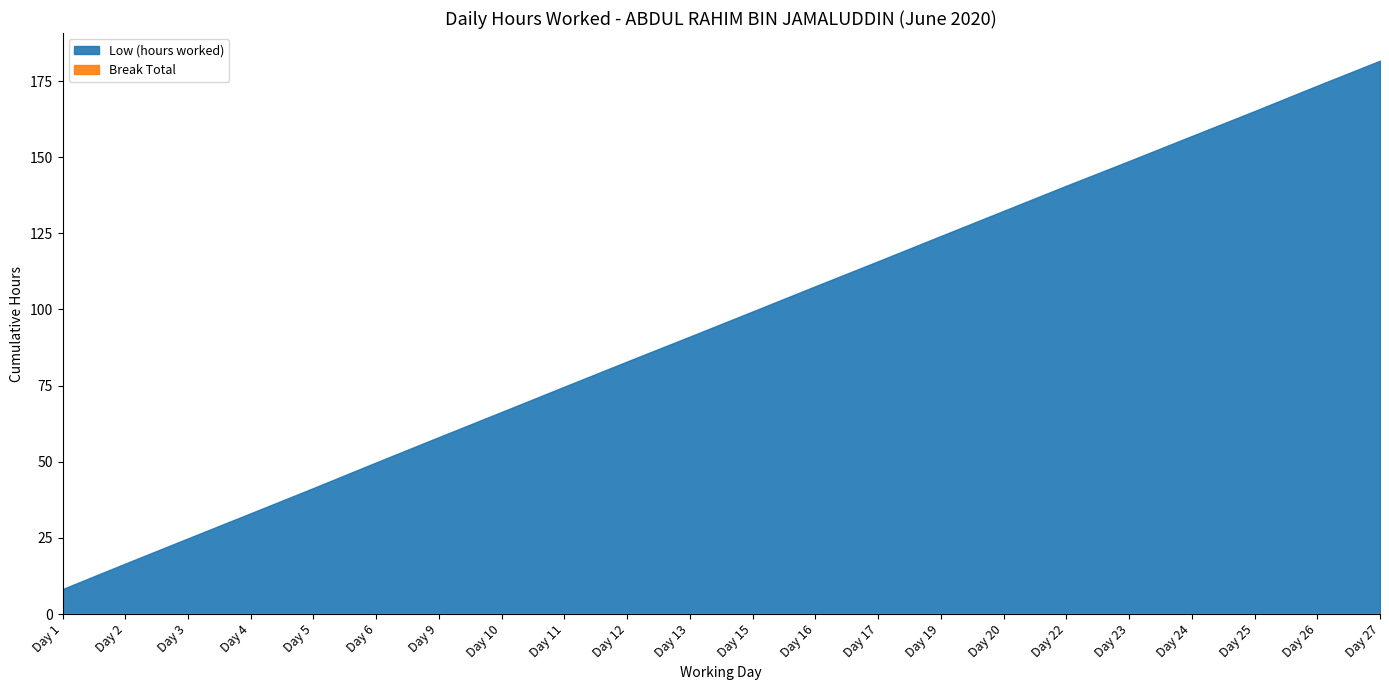

True or false: Low (hours worked) and Break Total intersect in this chart.

False